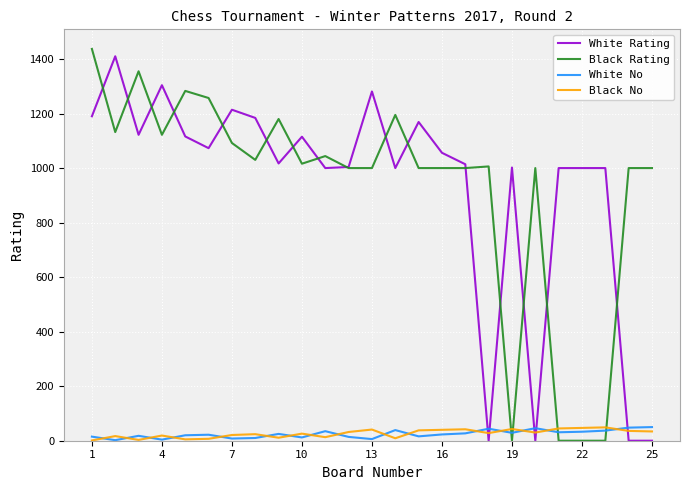

What is the maximum value for Black Rating?

1437